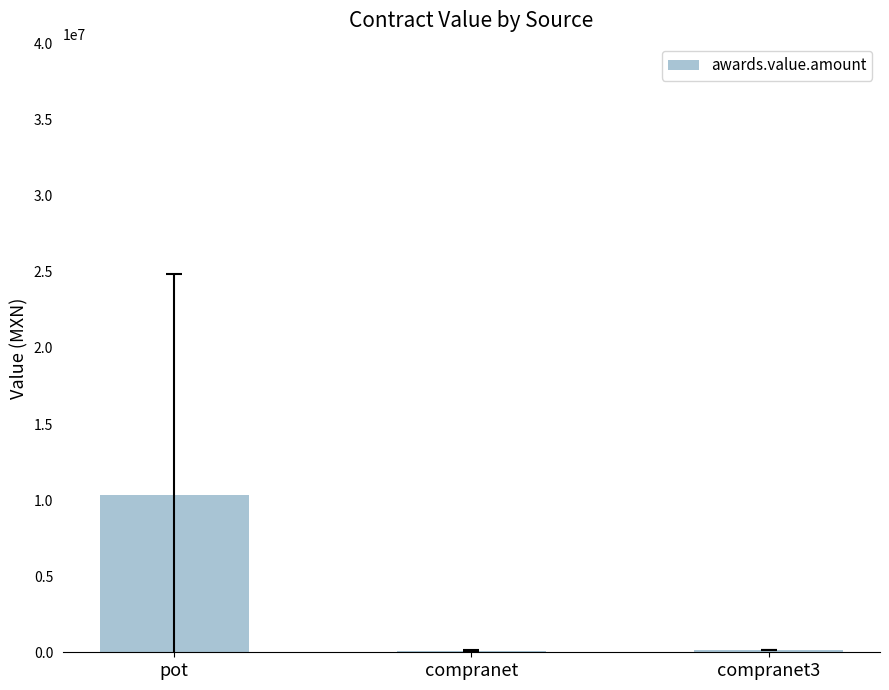

True or false: the data shows 3118844.2 at pot.

False